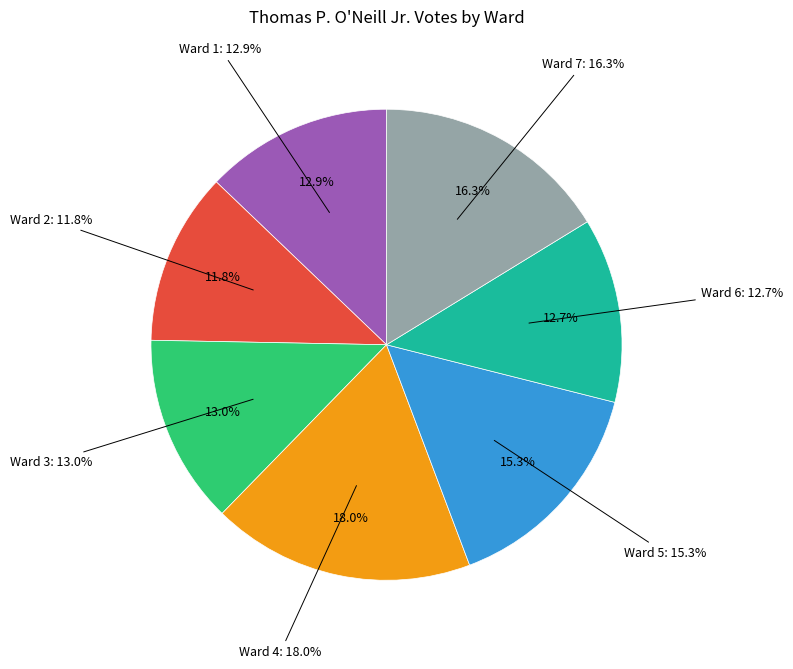

What is the total percentage of Ward 6 and Ward 5?

28.0%